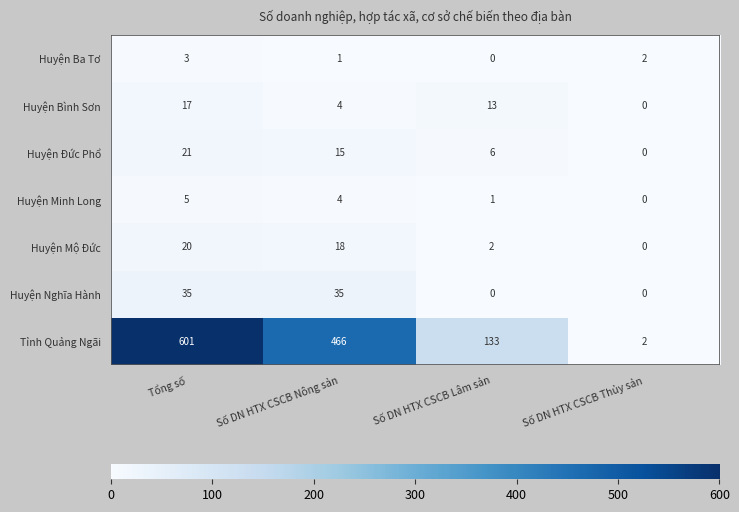

Where is Huyện Đức Phổ nearest to the value 10?

Số DN HTX CSCB Lâm sản